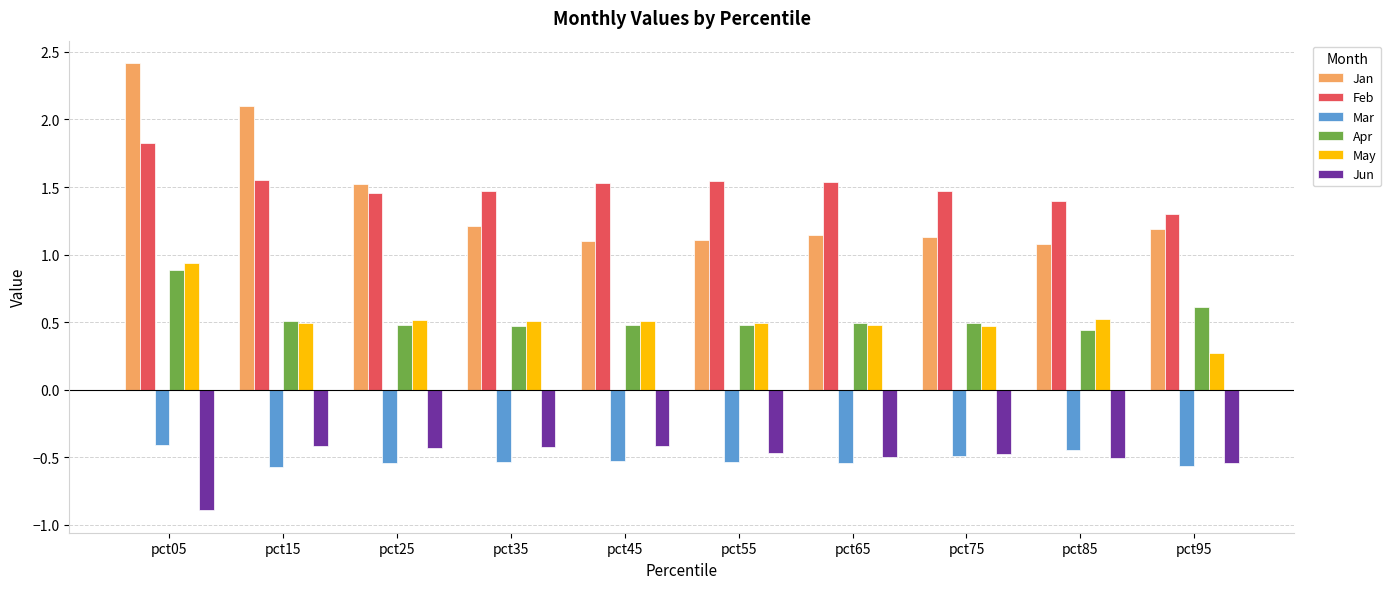

What is the approximate value of May at pct35?

0.5